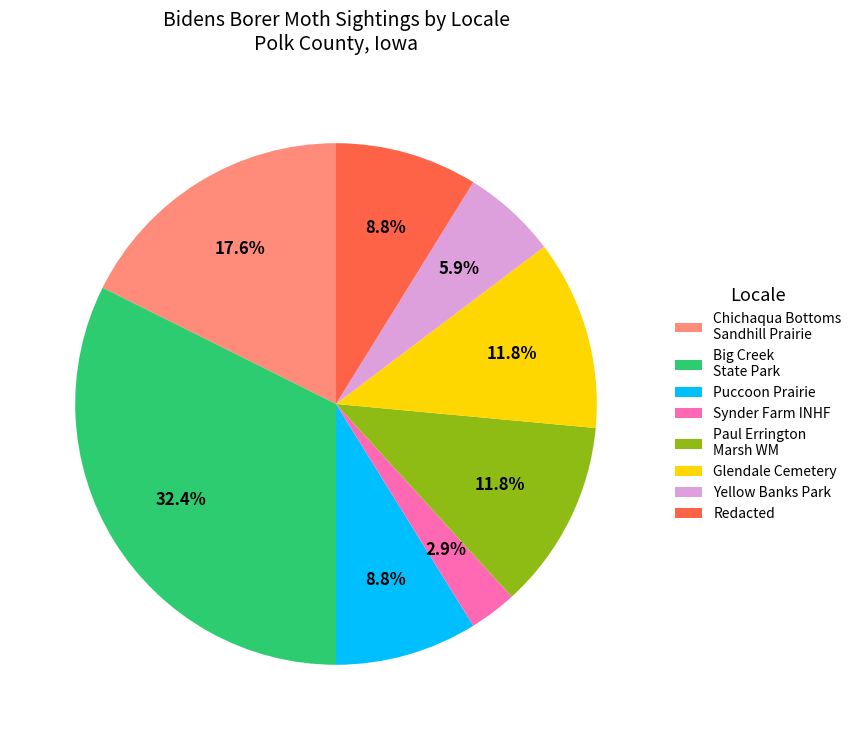

To the nearest percent, what percentage of the pie is Glendale Cemetery?

12%